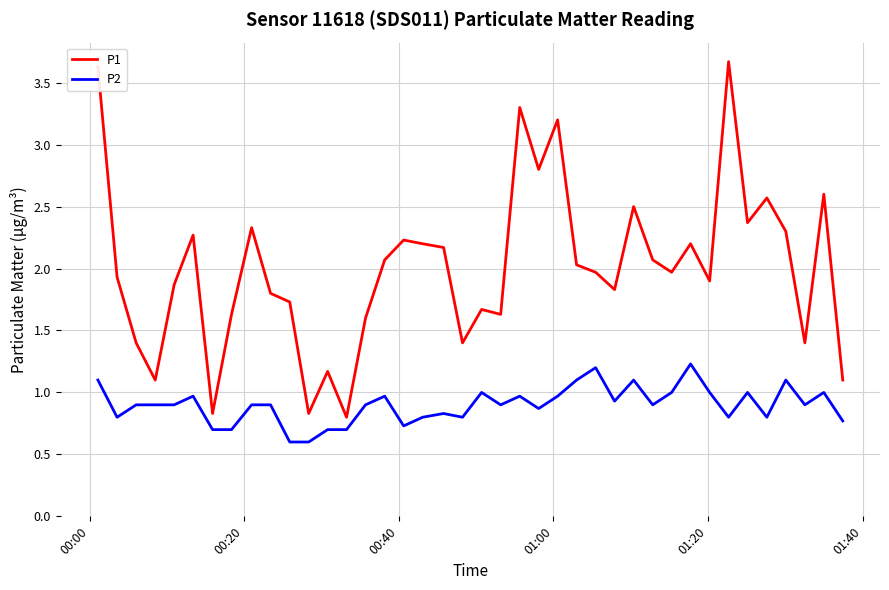

What is the maximum value shown in the chart?

3.7